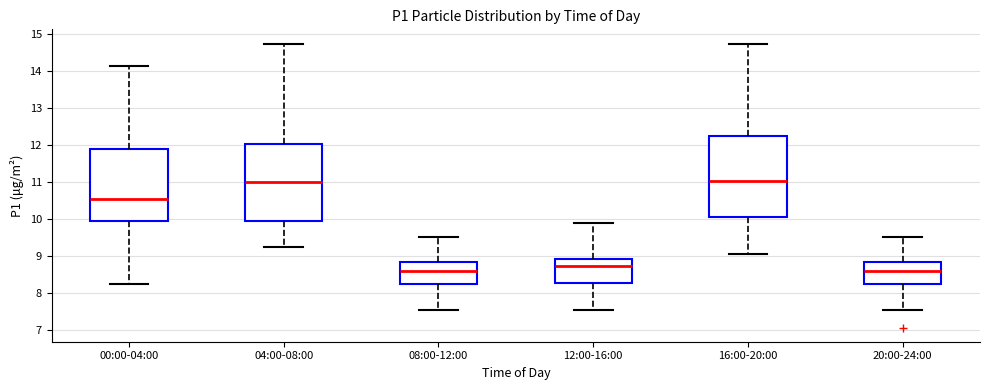

Where is the upper edge of the box for 08:00-12:00 on the y-axis? The values are not printed on the chart, so give them approximately, as read against the axis.

8.8